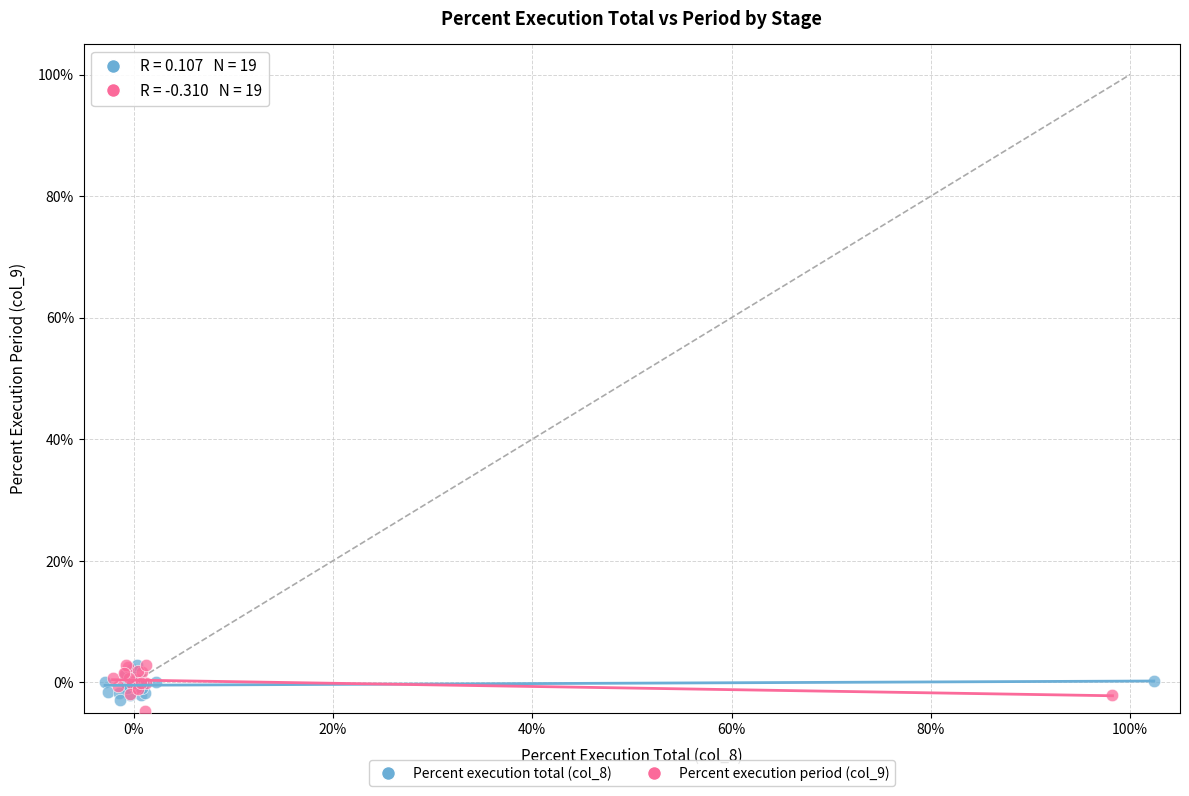

What are all the series names shown in the legend?

Percent execution total (col_8), Percent execution period (col_9)